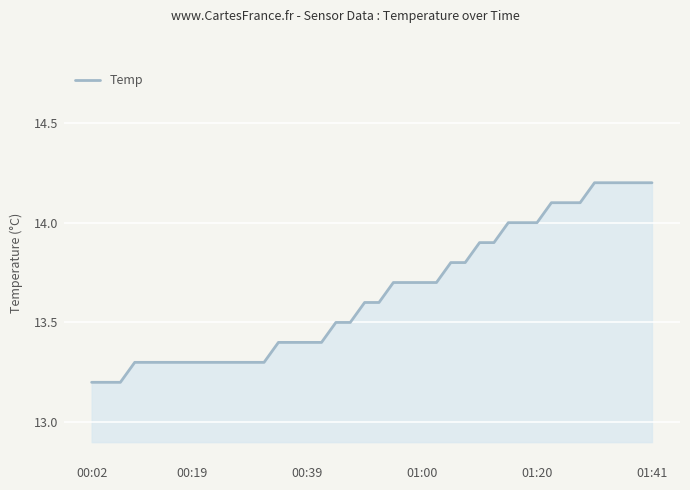

What is the difference between the maximum and minimum values?

1.0